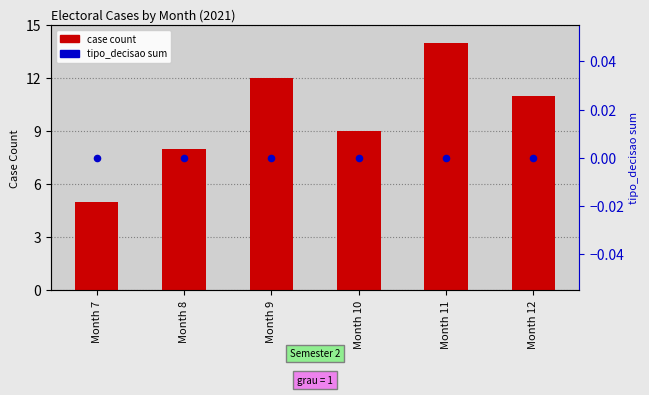

Which series reaches the maximum Y coordinate?

case count